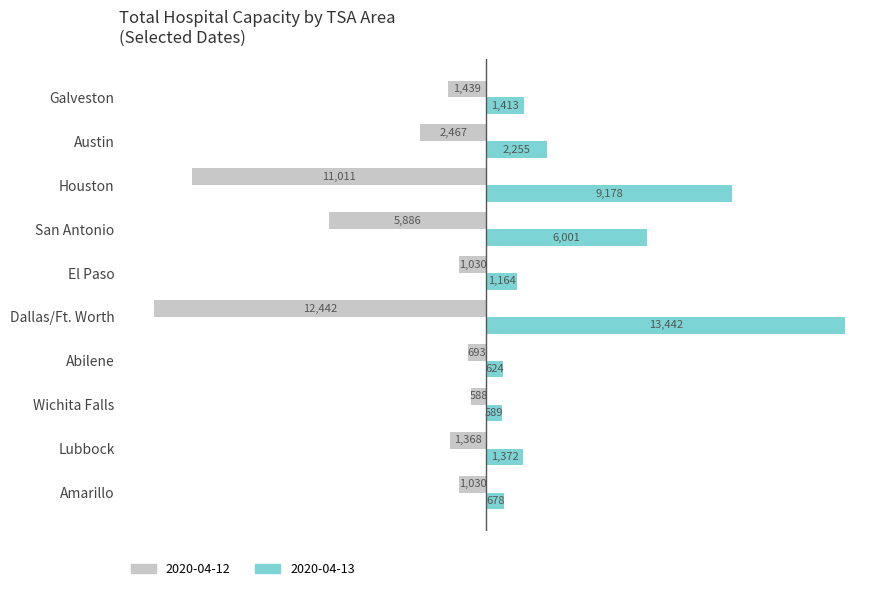

At which label is 2020-04-12 closest to -6515?

San Antonio